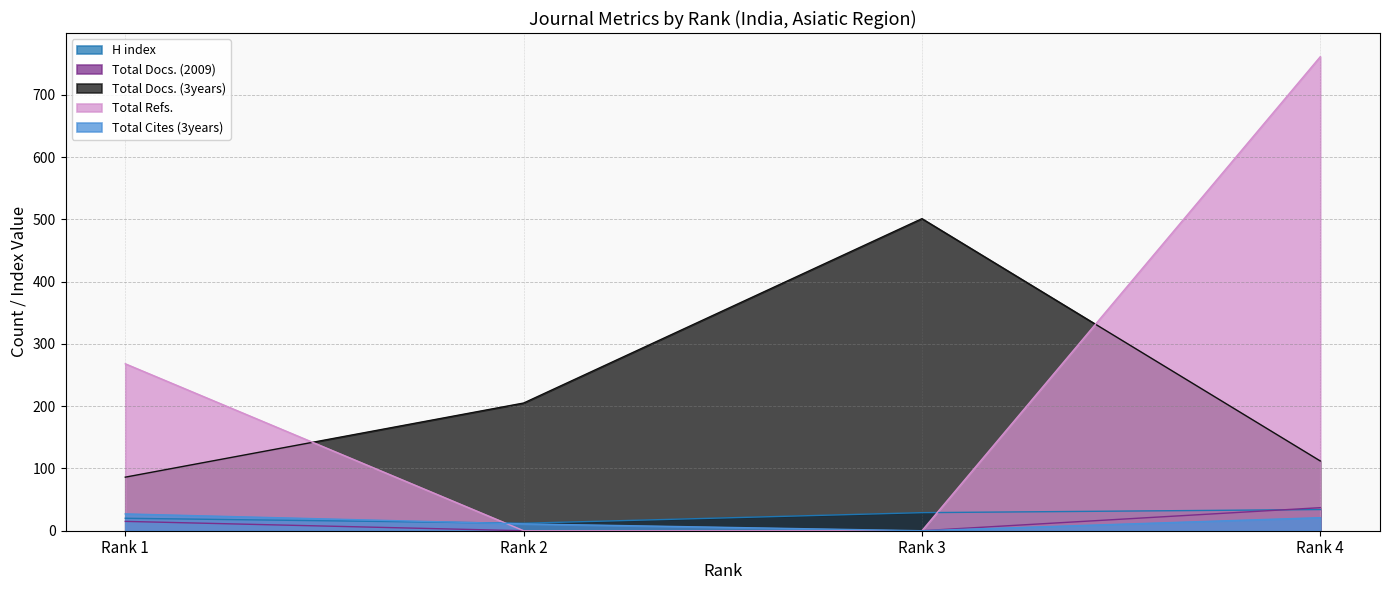

What are all the series names shown in the legend?

H index, Total Docs. (2009), Total Docs. (3years), Total Refs., Total Cites (3years)